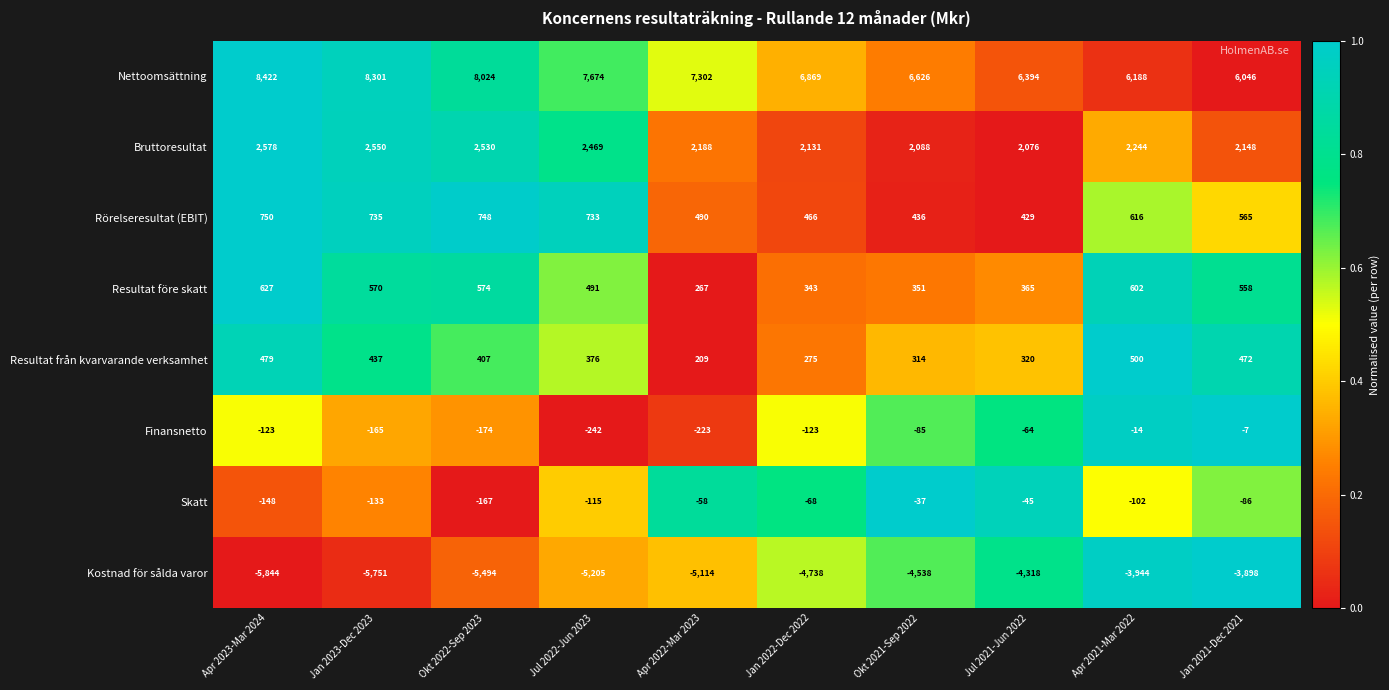

What is the approximate value of Rörelseresultat (EBIT) at Jul 2021-Jun 2022, to the nearest 5?

430